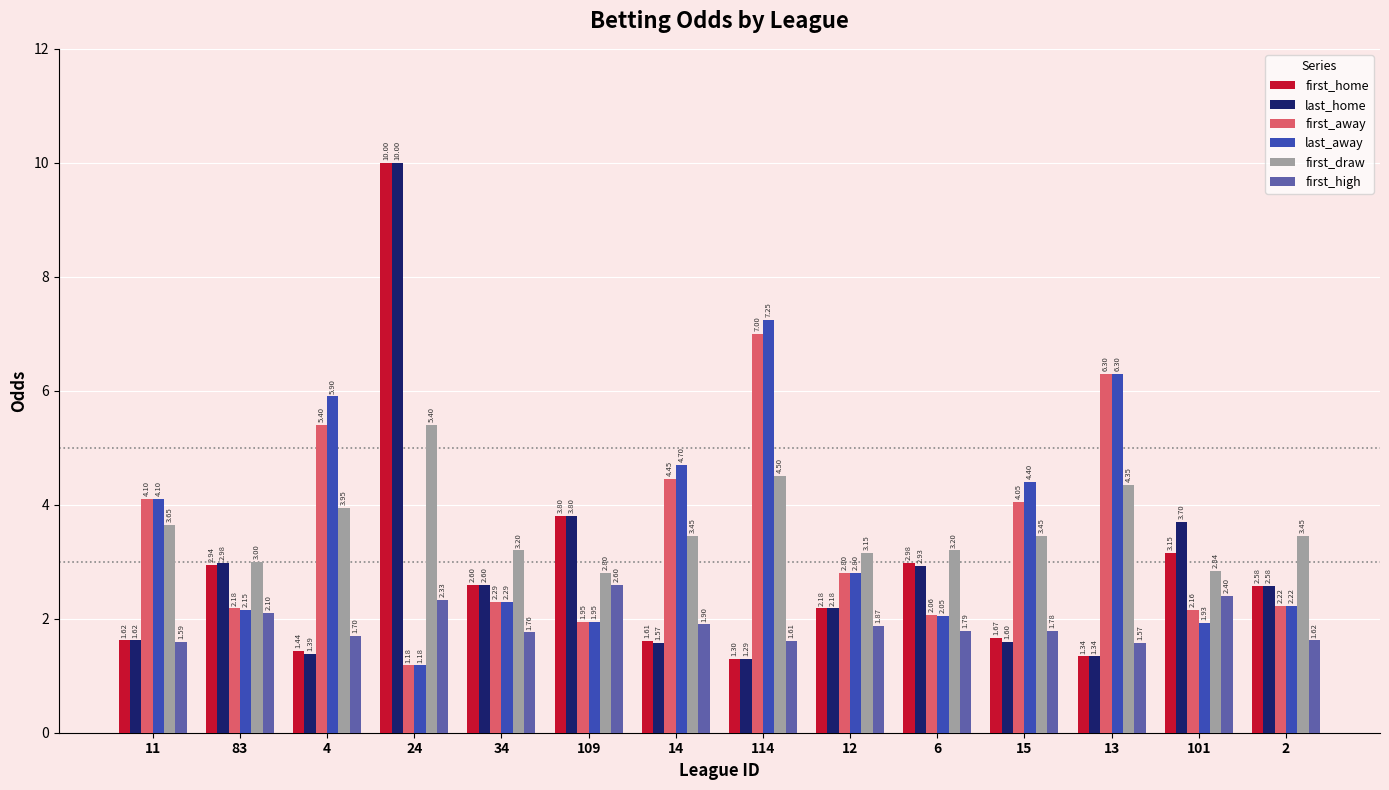

Between 34 and 101, which series saw the biggest shift?

last_home